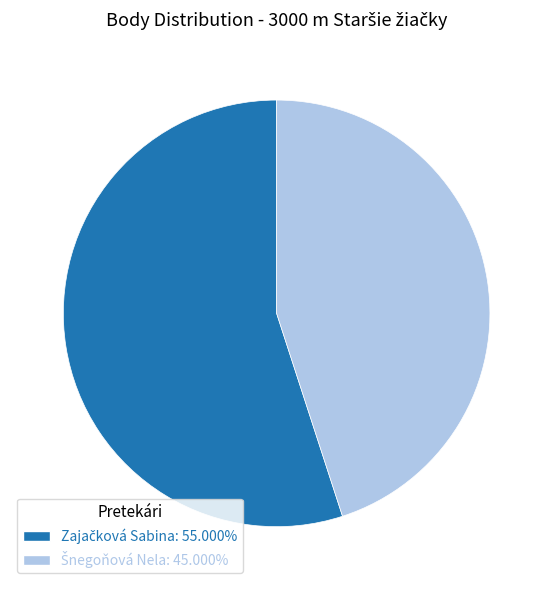

Does any single category account for the majority?

Yes